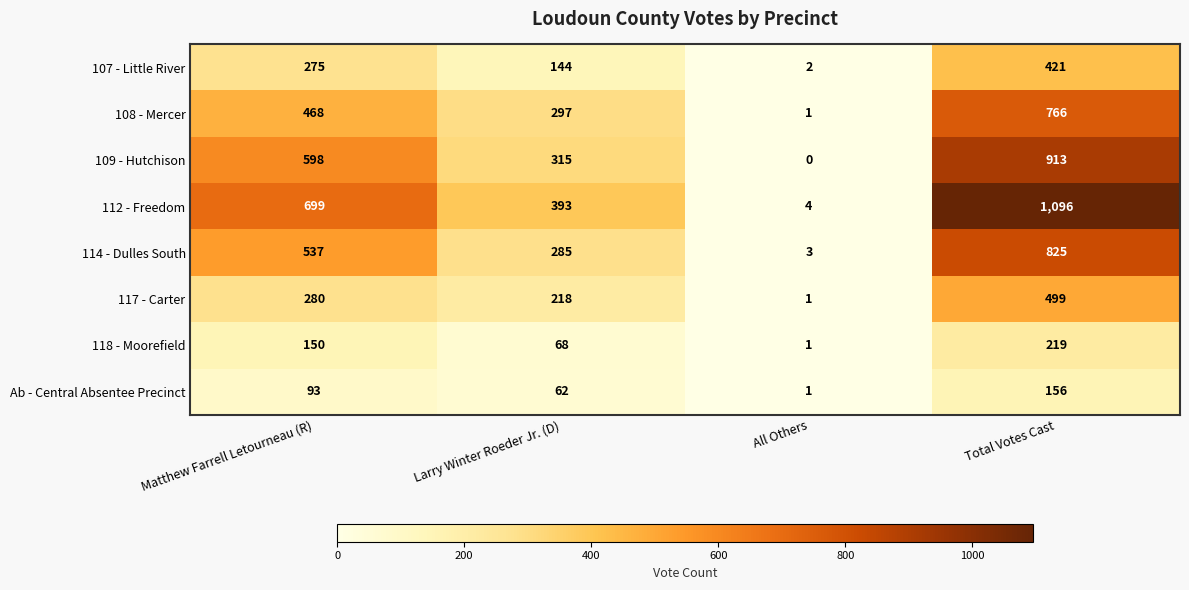

What is the difference between the second highest and second lowest values in the 118 - Moorefield series?

82